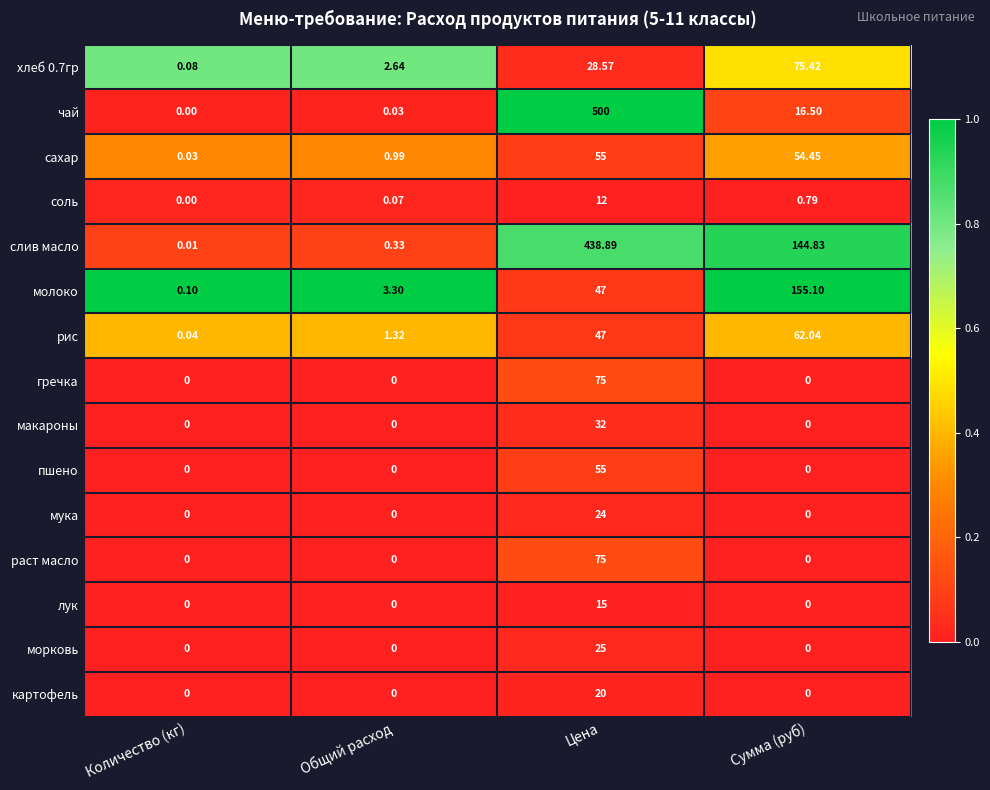

What is the spread (max minus min) of values at Количество (кг)?

0.1